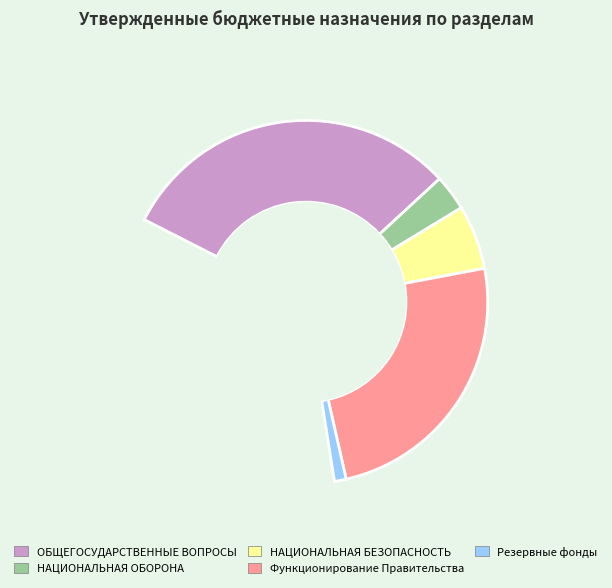

Rank the categories by value from lowest to highest.

Резервные фонды, НАЦИОНАЛЬНАЯ ОБОРОНА, НАЦИОНАЛЬНАЯ БЕЗОПАСНОСТЬ И ПРАВООХРАНИТЕЛЬНАЯ ДЕЯТЕЛЬНОСТЬ, Функционирование Правительства, ОБЩЕГОСУДАРСТВЕННЫЕ ВОПРОСЫ